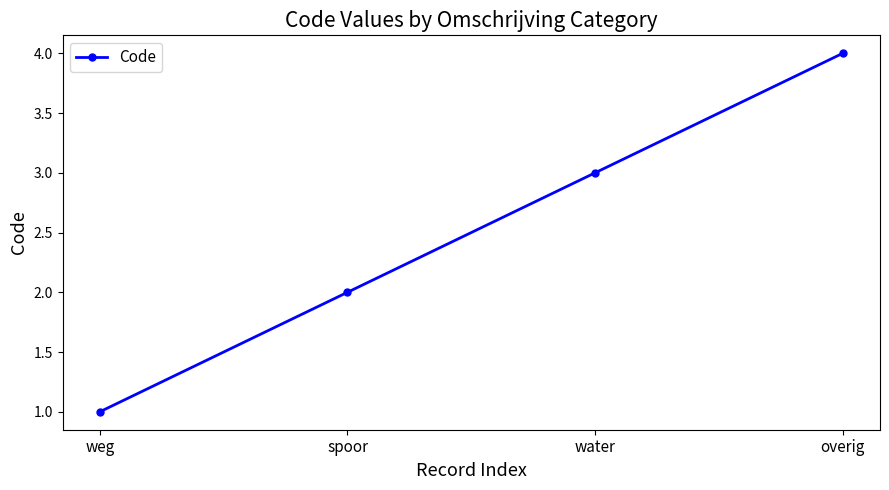

Count the values in the range 2 to 4.

3